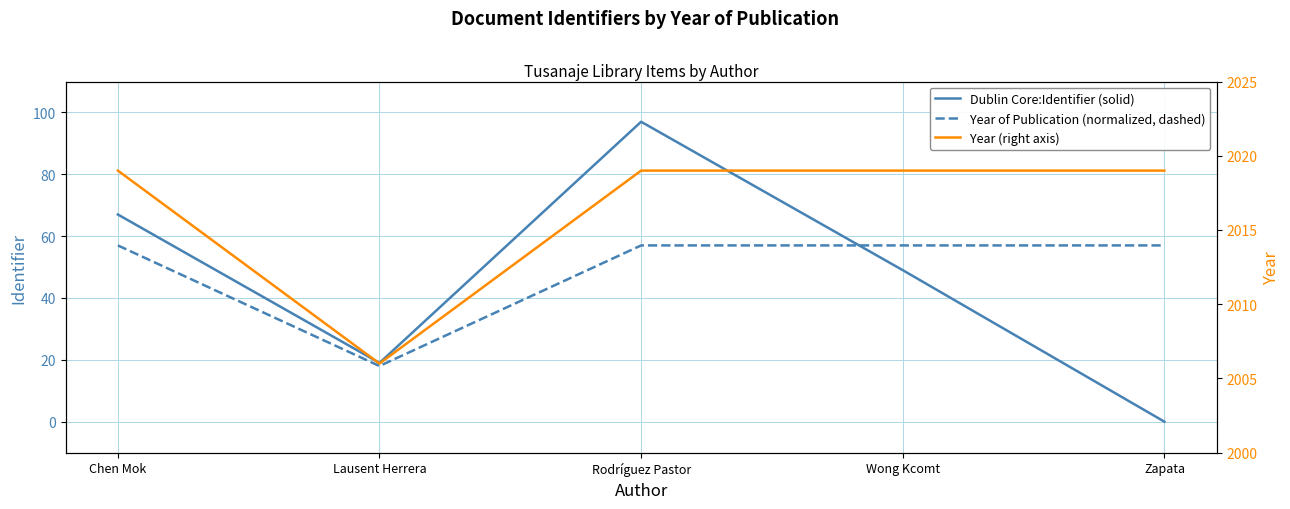

What are all the series names shown in the legend?

Dublin Core:Identifier (solid), Year of Publication (normalized, dashed), Year (right axis)